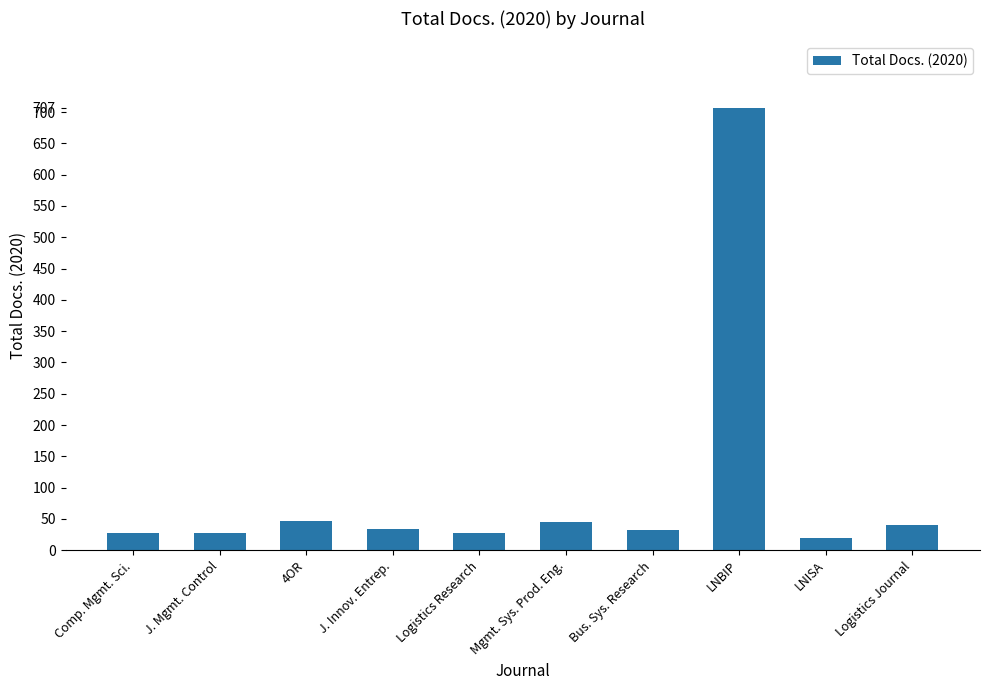

What is the label of the 7th bar from the right?

J. Innov. Entrep.